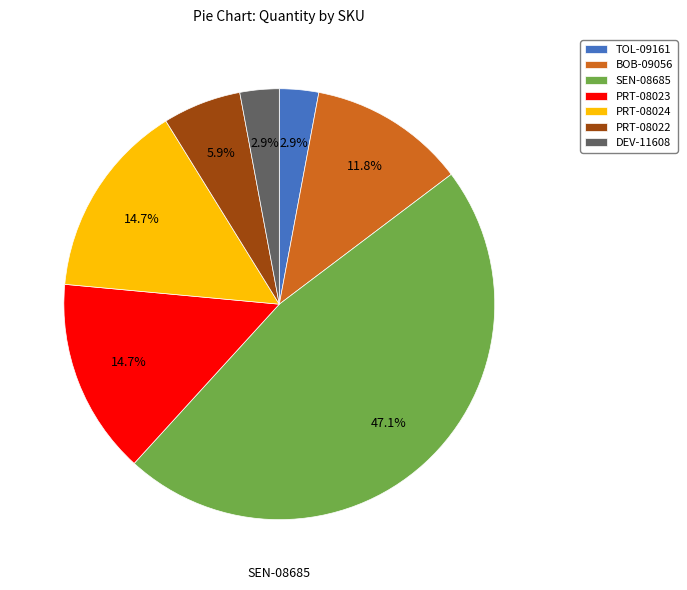

To the nearest percent, what portion does PRT-08023 represent?

15%